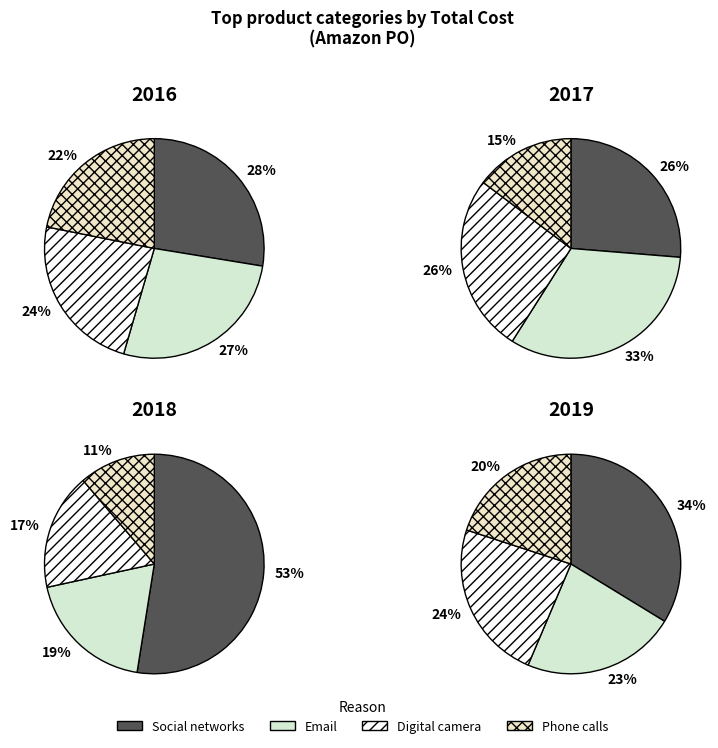

Combined, do 5 and 1 account for over 50%?

No